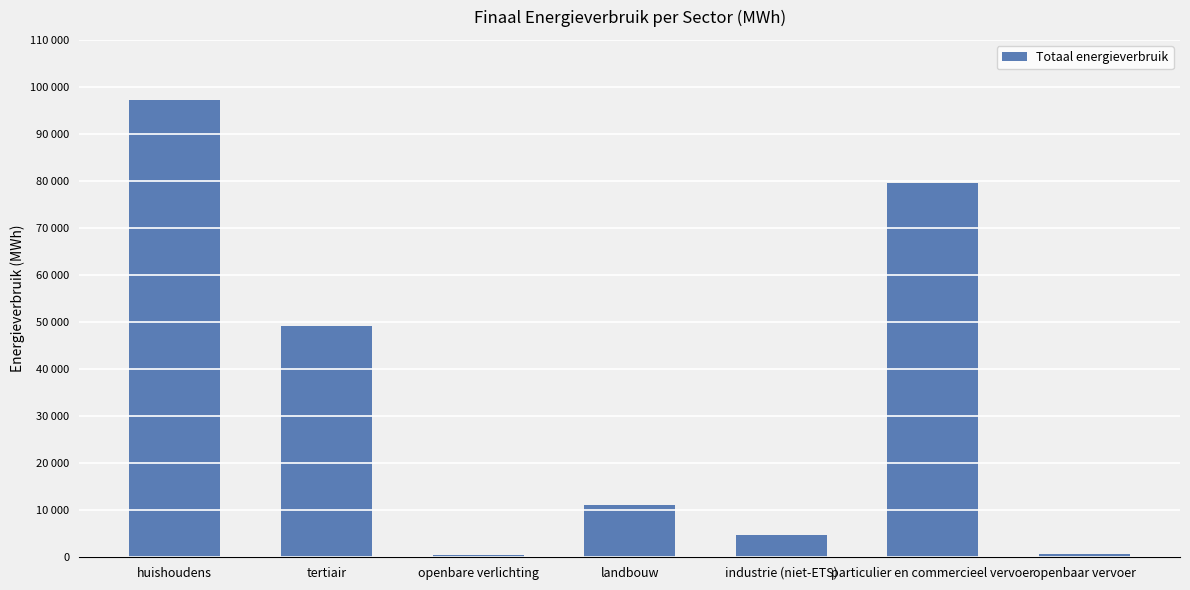

What is the difference between the values at openbare verlichting and huishoudens?

96723.1